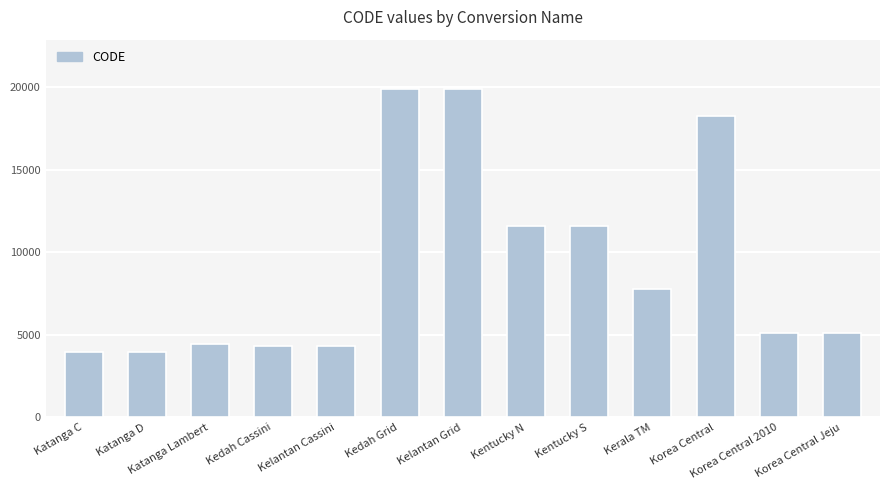

What position from the left is Kerala TM?

10